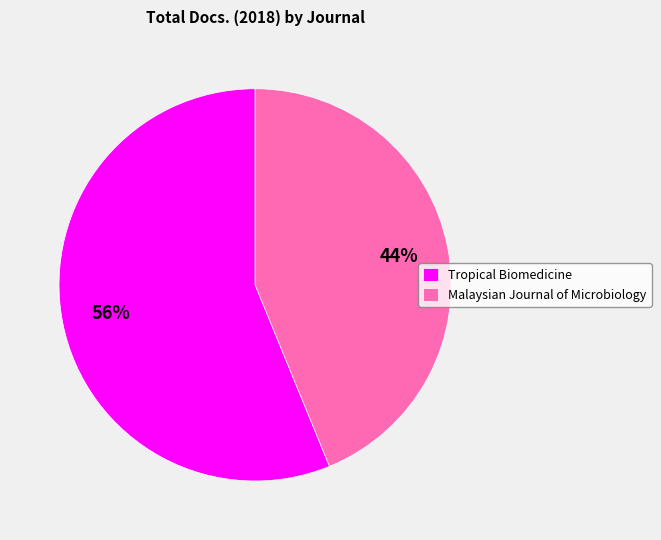

The Tropical Biomedicine slice represents 50% of the pie. True or false?

False